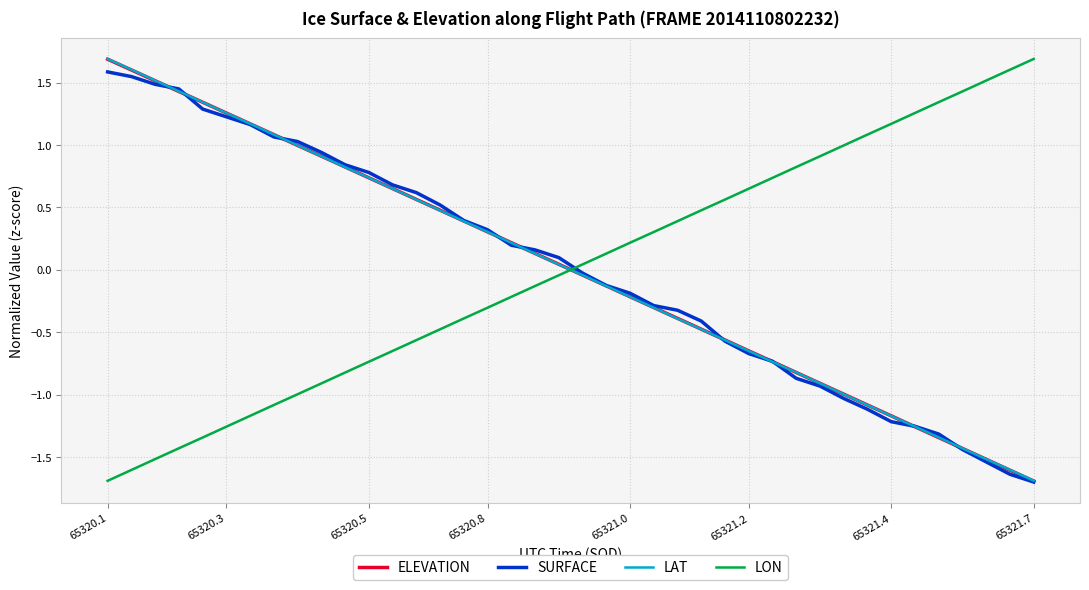

Which series ends up on top after the final intersection of LON and LAT?

LON